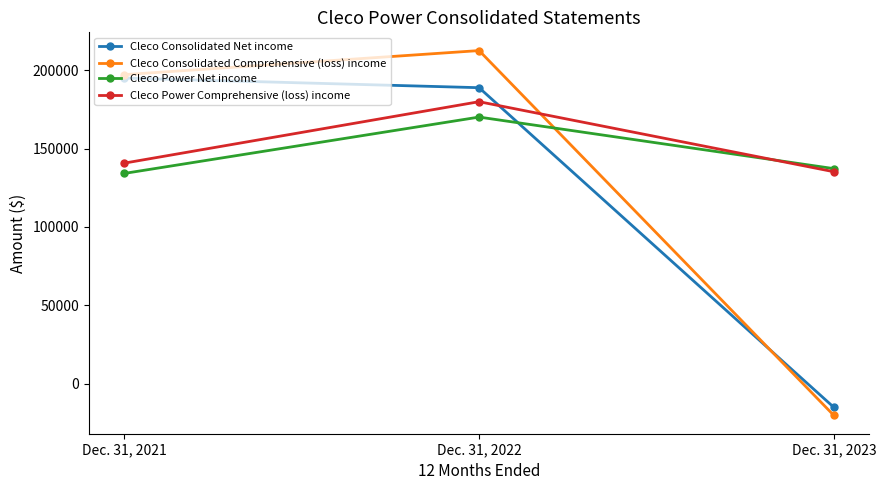

Between Dec. 31, 2021 and Dec. 31, 2022, which series saw the biggest shift?

Cleco Power Comprehensive (loss) income